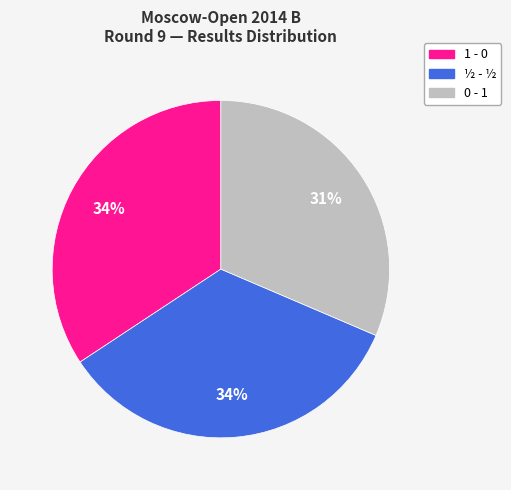

Count the number of slices in the pie.

3